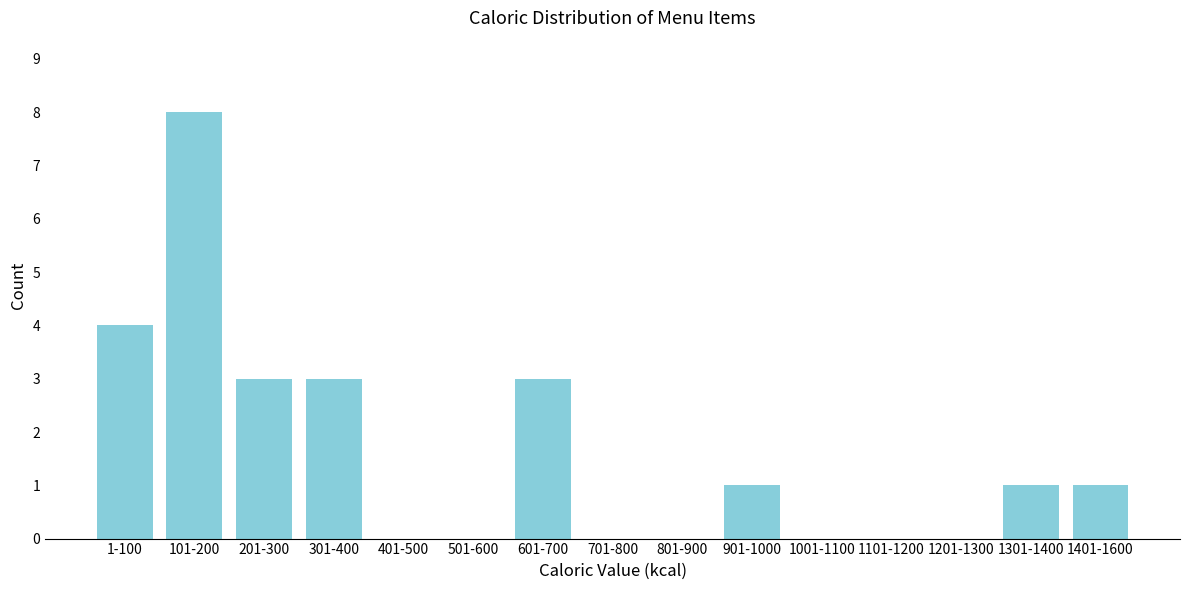

Reading left to right, transcribe all the data shown in this chart.

1-100=4	101-200=8	201-300=3	301-400=3	401-500=0	501-600=0	601-700=3	701-800=0	801-900=0	901-1000=1	1001-1100=0	1101-1200=0	1201-1300=0	1301-1400=1	1401-1600=1